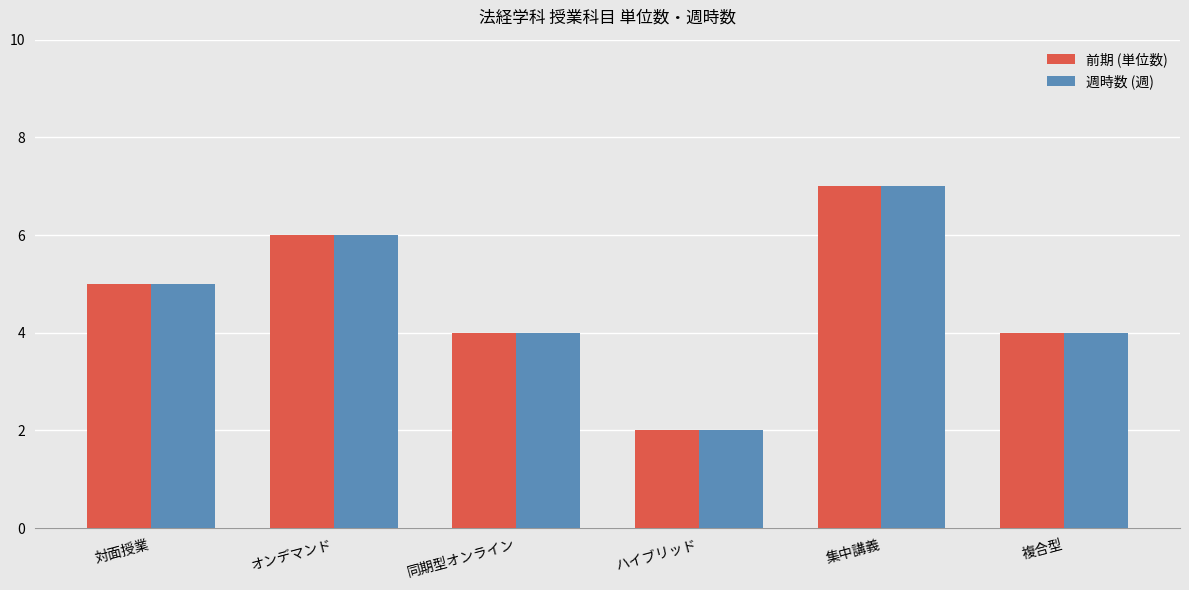

Reading left to right, extract all data points from this chart.

前期 (単位数): 5	6	4	2	7	4
週時数 (週): 5	6	4	2	7	4